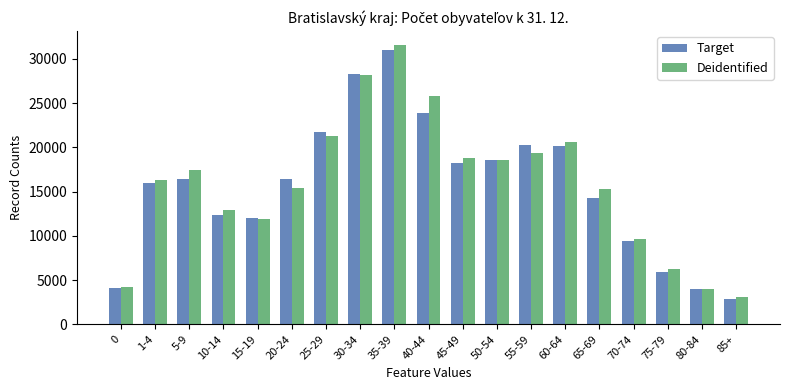

Is it true that Target equals 25095 at 20-24?

False